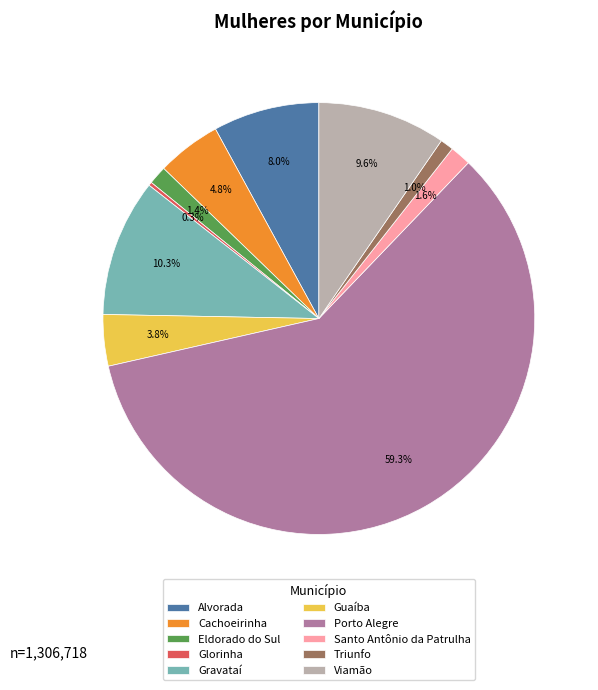

Which has a higher value, Guaíba or Eldorado do Sul?

Guaíba